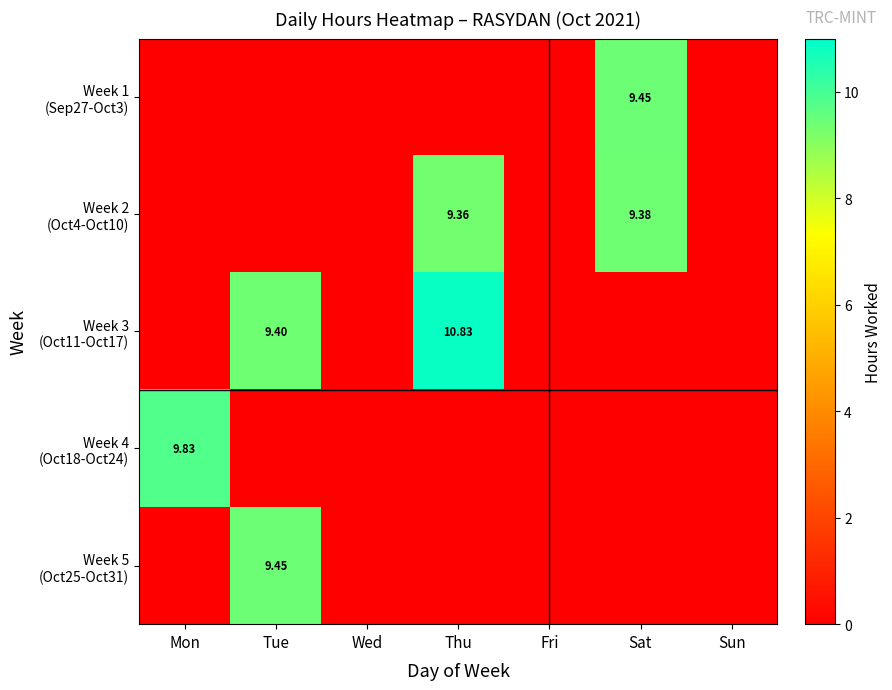

At which label does Week 1 (Sep27-Oct3) reach its peak?

Sat